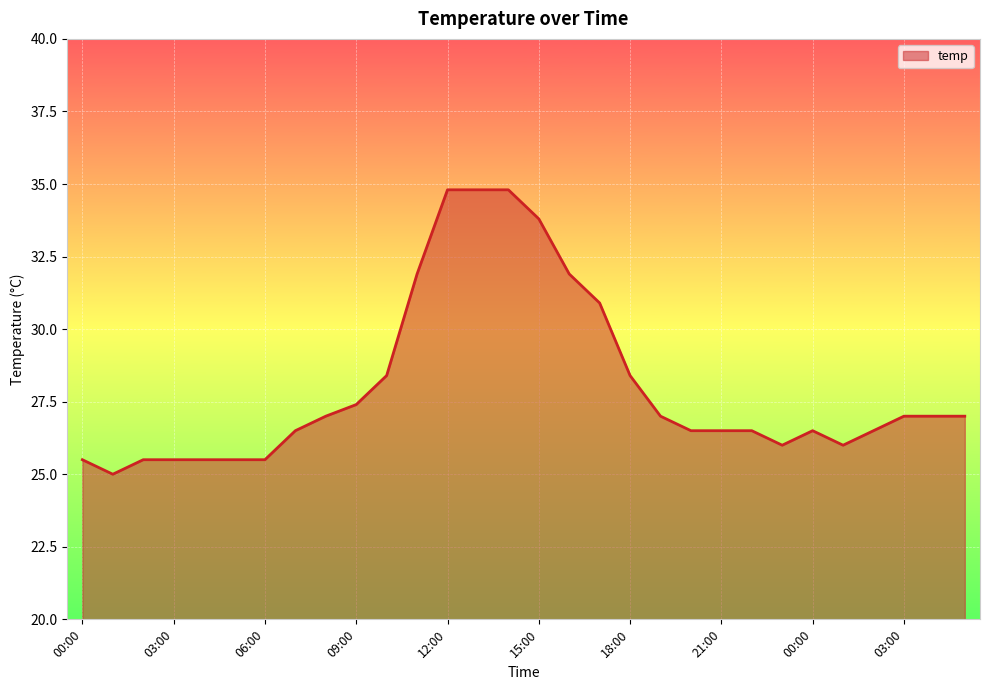

What is the maximum value shown in the chart?

34.8